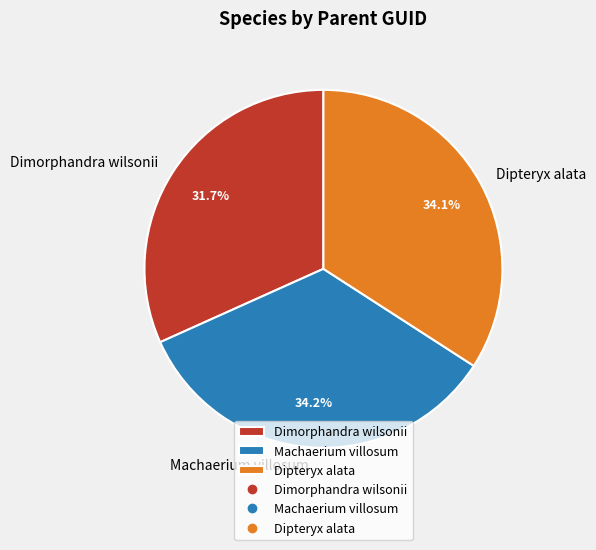

Combined, what portion of the pie is Dimorphandra wilsonii and Dipteryx alata?

65.8%